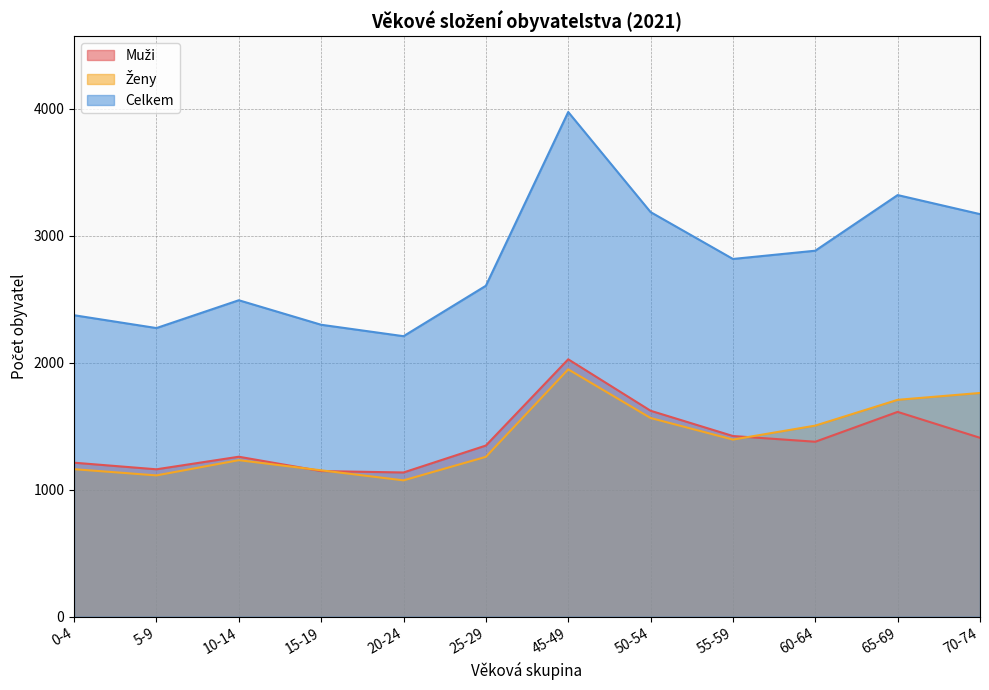

What is the difference between the Celkem values at 45-49 and 65-69?

654